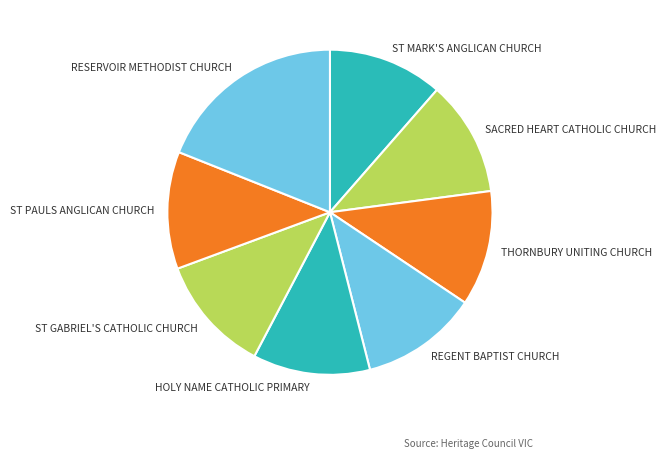

Which has a higher value, RESERVOIR METHODIST CHURCH or THORNBURY UNITING CHURCH?

RESERVOIR METHODIST CHURCH